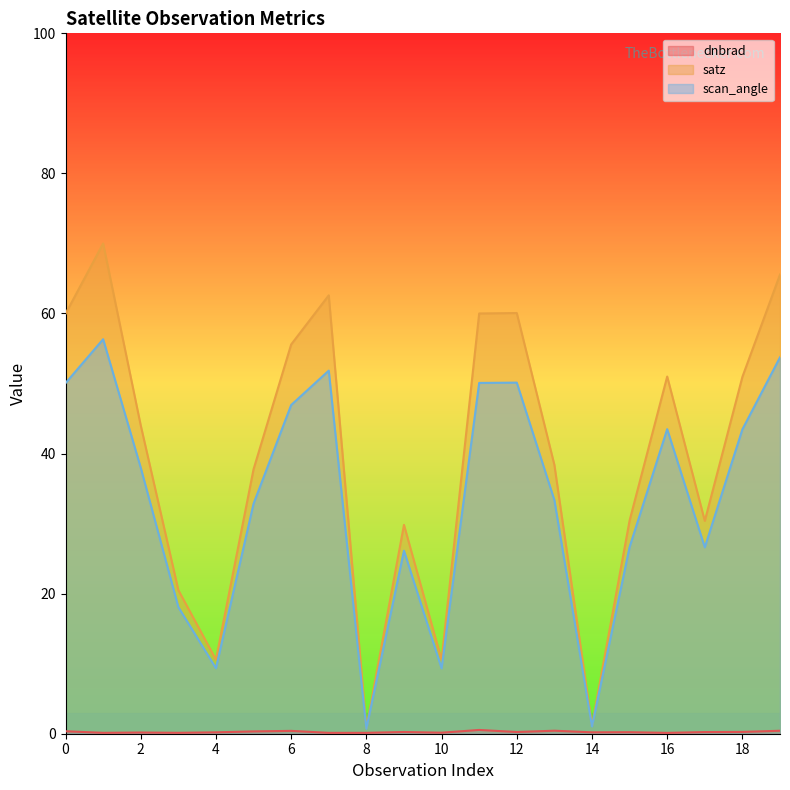

How many lines are shown in the chart?

3